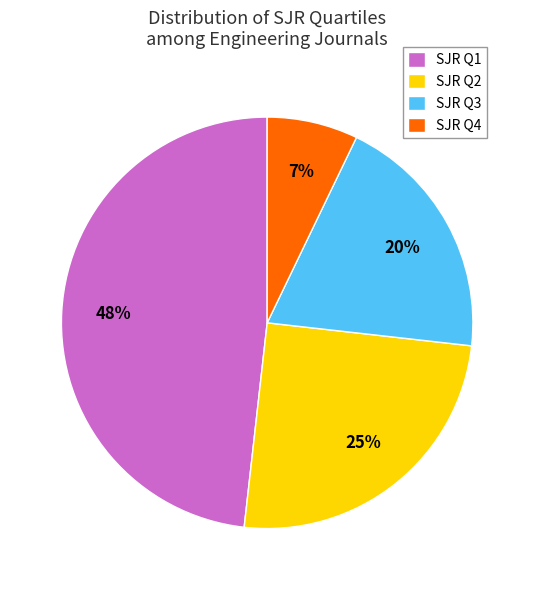

To the nearest percent, what is the average slice percentage?

25%